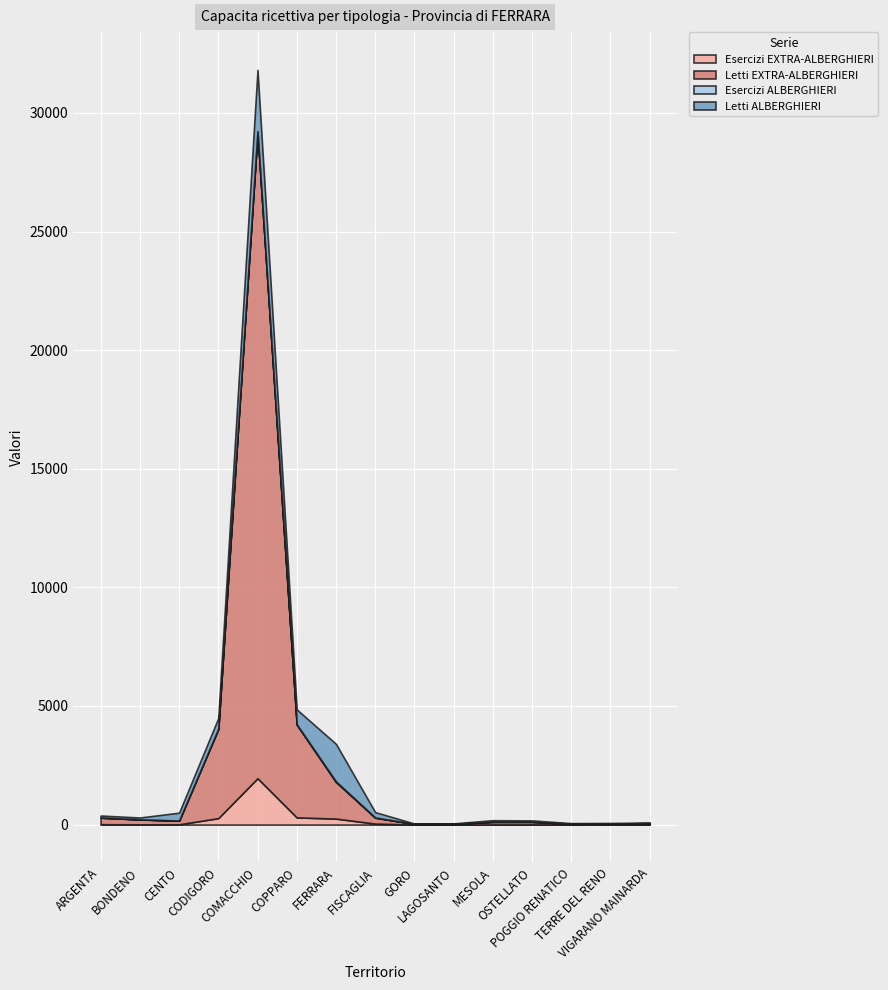

Where is the first local maximum for Esercizi EXTRA-ALBERGHIERI?

CENTO